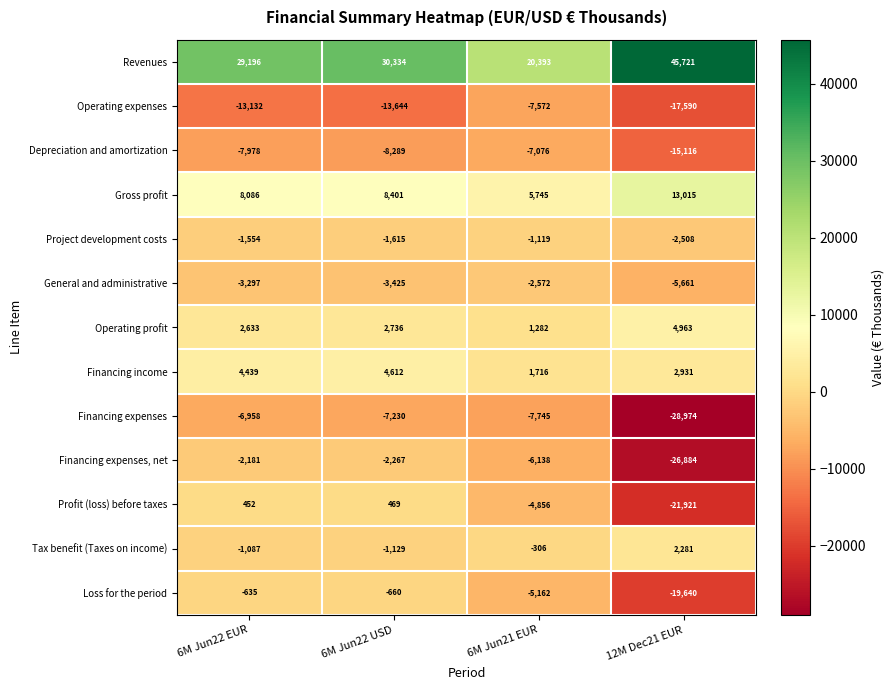

What is the highest value of the Tax benefit (Taxes on income) series?

2281